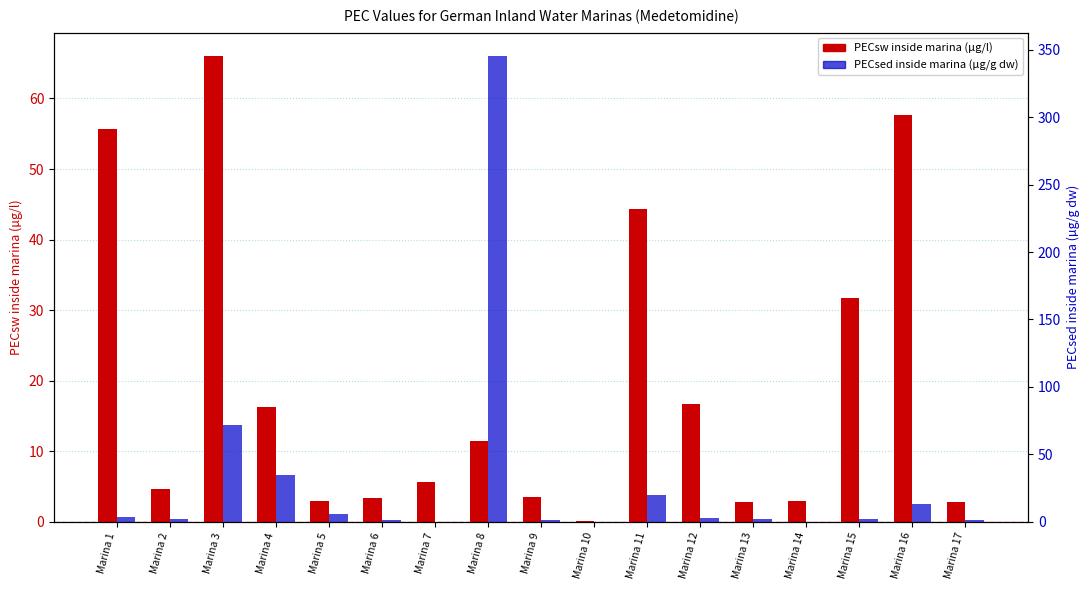

Read the PECsw inside marina value at Marina 17.

2.9